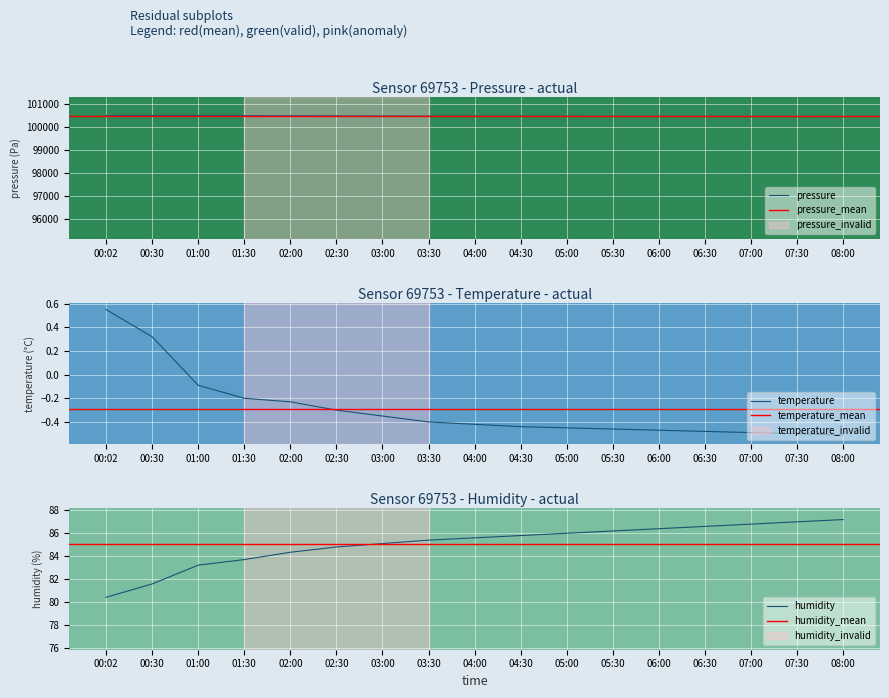

What is the average value of the temperature series?

-0.3